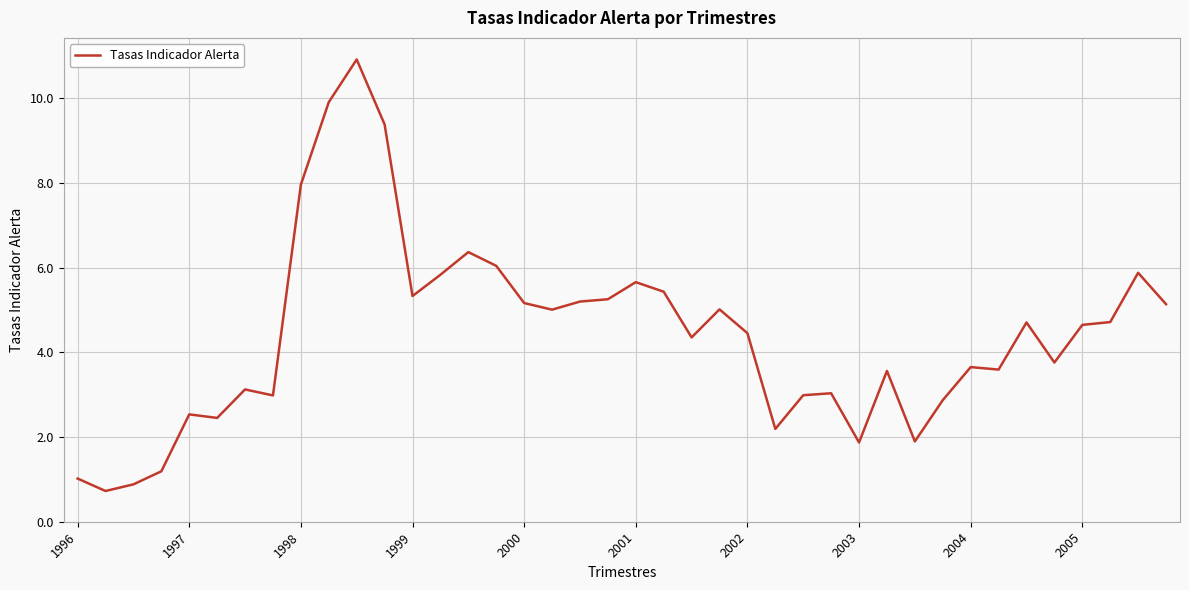

What is the difference between the maximum and minimum values?

10.2